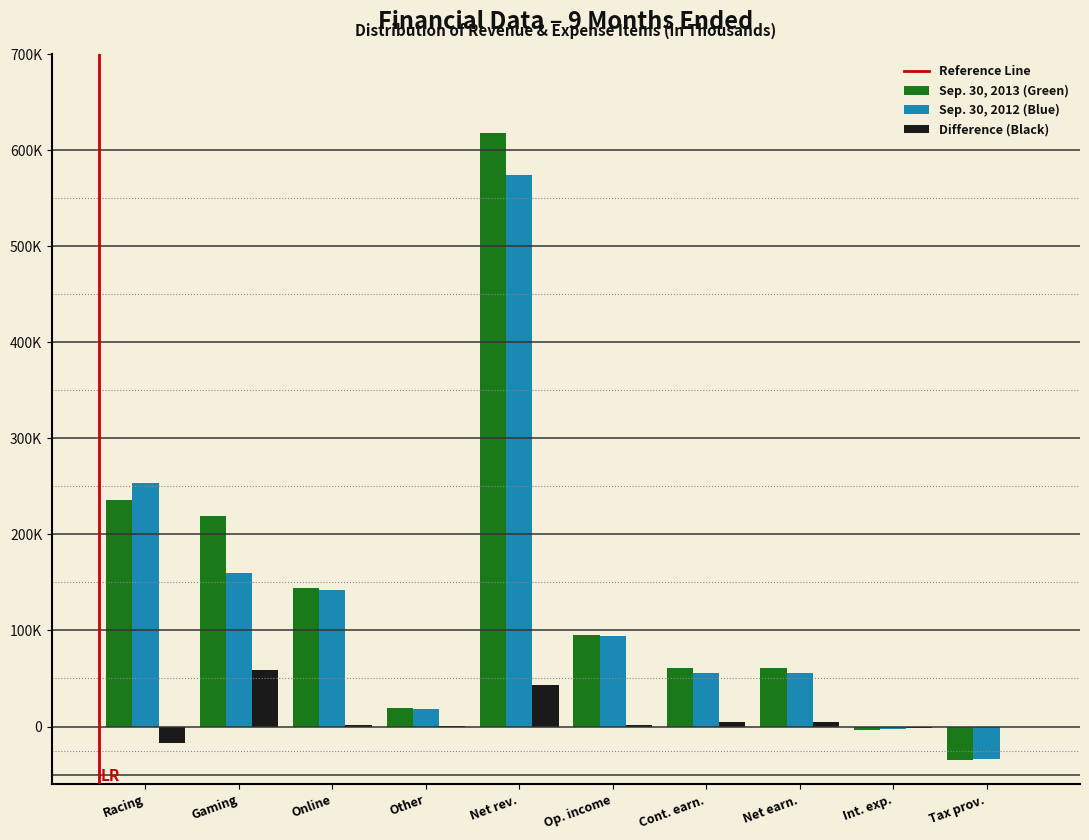

Does the chart contain stacked bars?

No